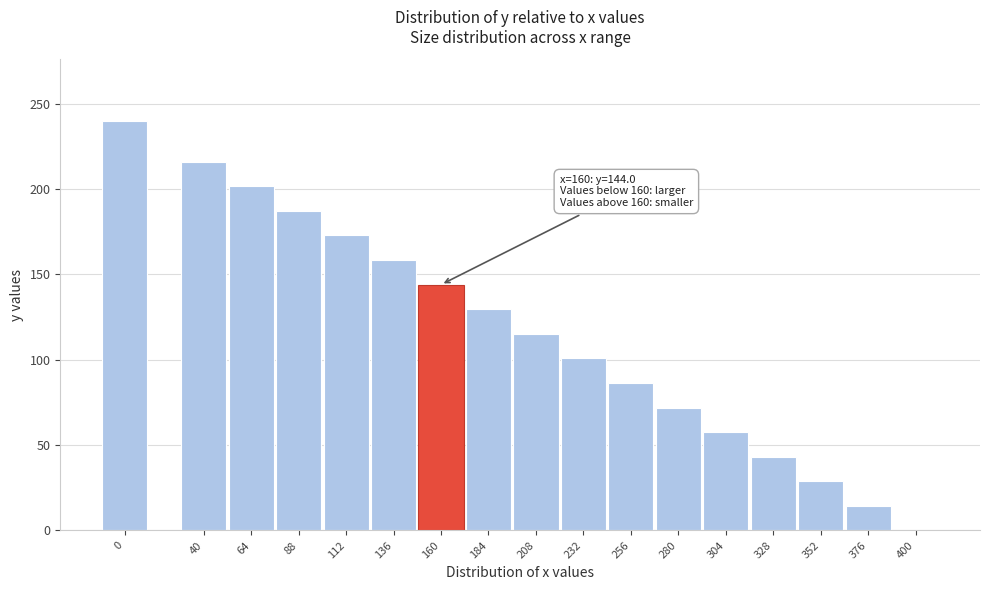

Reading right to left, list all the values displayed in this chart.

400=0.0	376=14.4	352=28.8	328=43.2	304=57.6	280=72.0	256=86.4	232=100.8	208=115.2	184=129.6	160=144.0	136=158.4	112=172.8	88=187.2	64=201.6	40=216.0	0=240.0